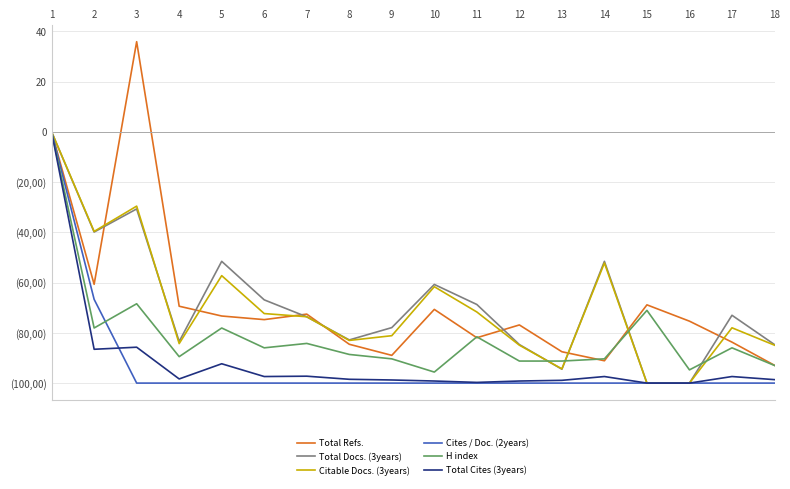

Does the chart have visible grid lines?

Yes